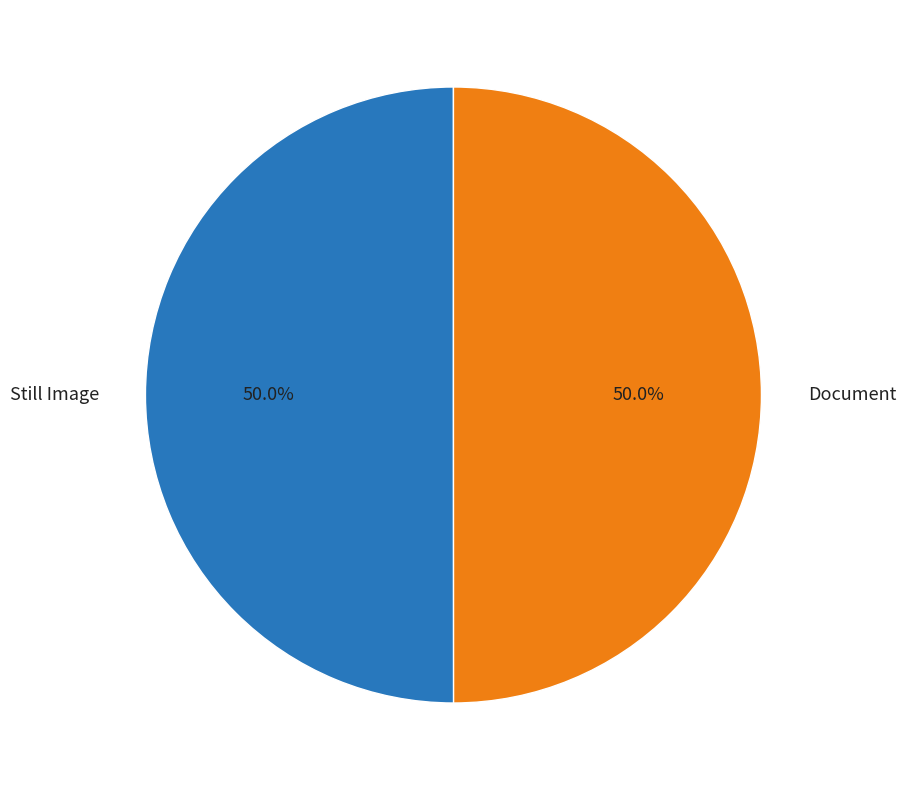

What percentage do Document and Still Image together represent?

100.0%